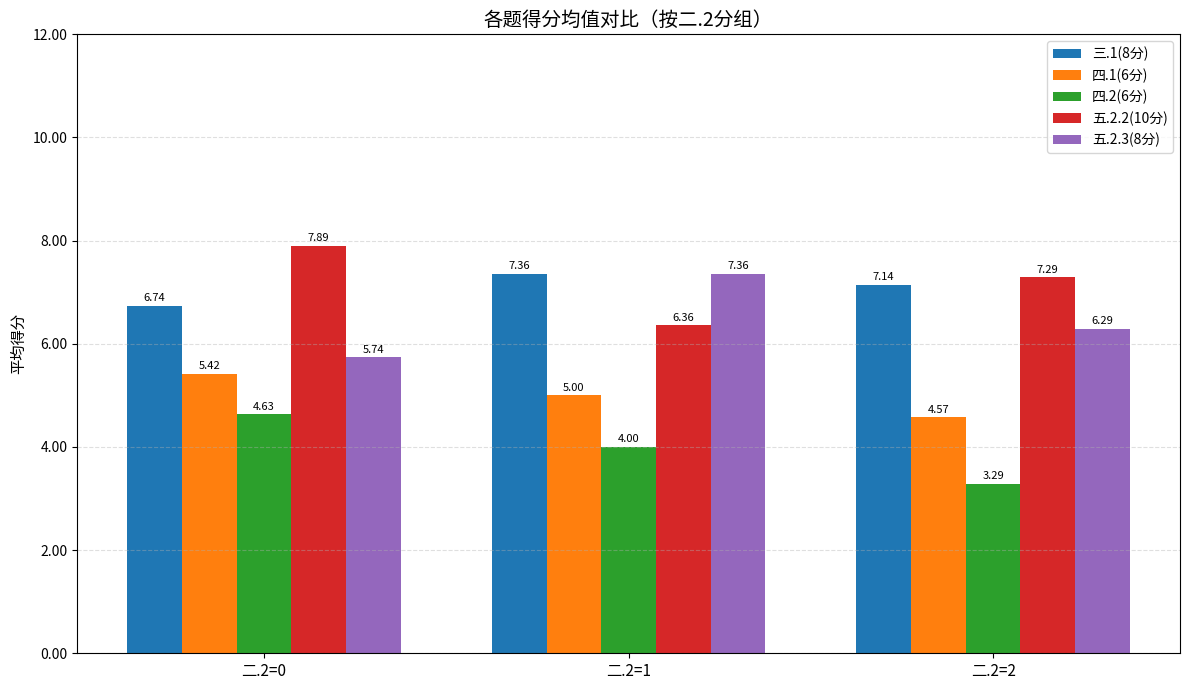

At which category does the chart reach its minimum across all series?

二.2=2